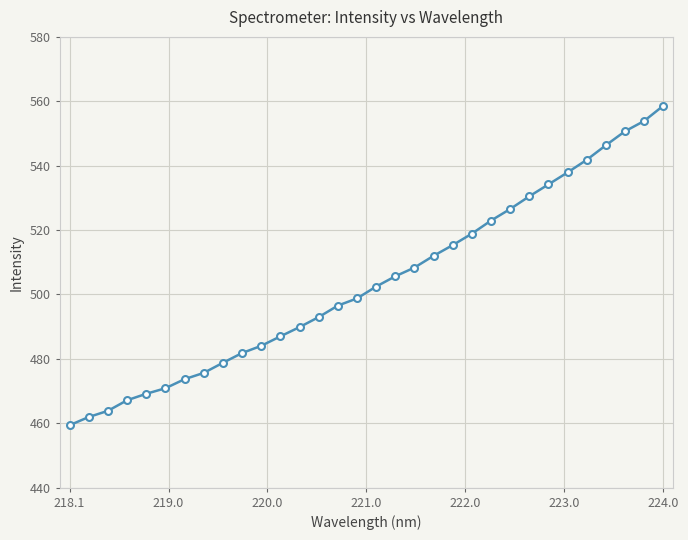

What is the value of the 18th point from the left?

505.6